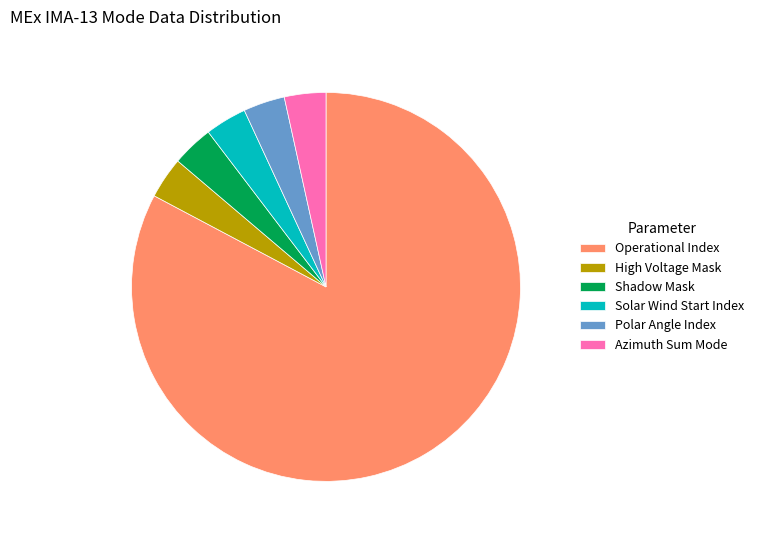

Approximately how many times larger is the value at Operational Index compared to Polar Angle Index?

24.0